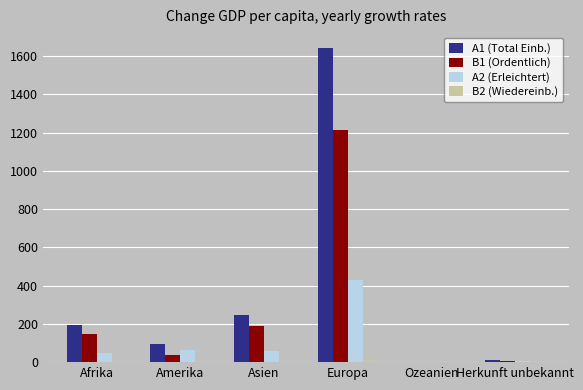

Are the bars horizontal?

No